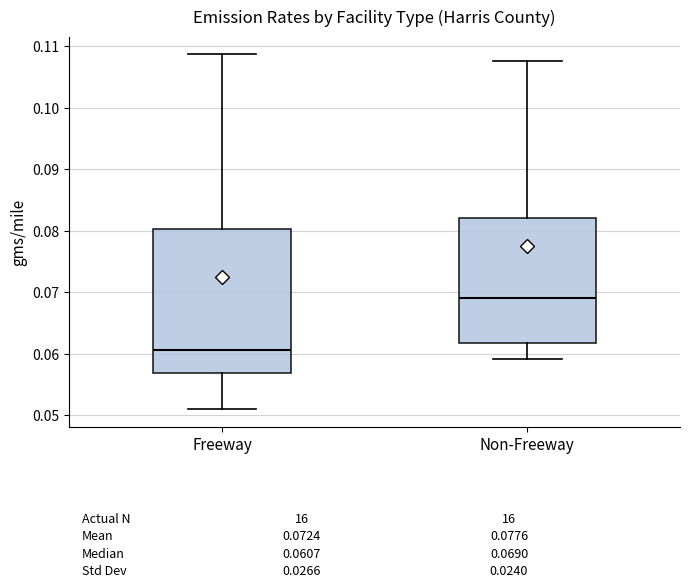

Which box is the tallest, from its lower edge to its upper edge?

Freeway